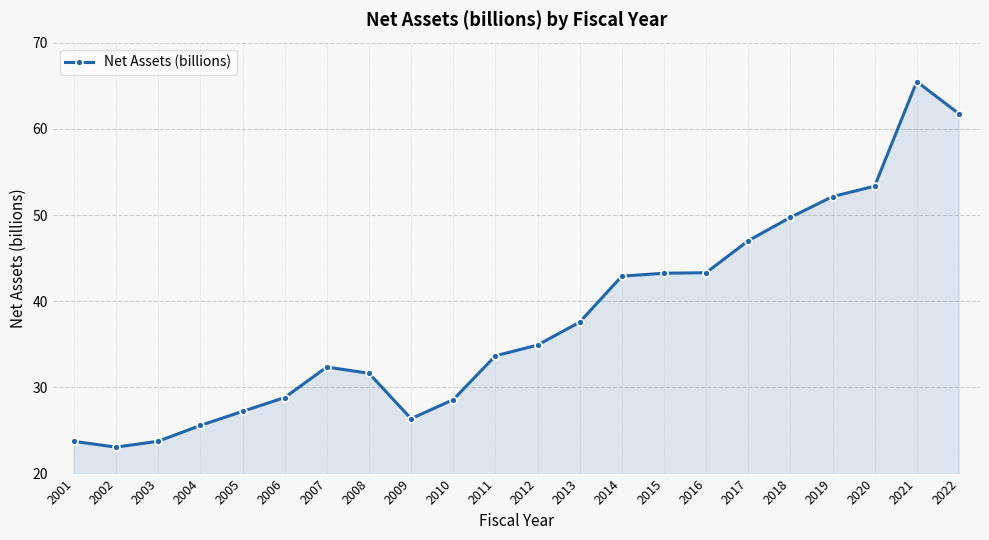

Where is the first local minimum?

2002